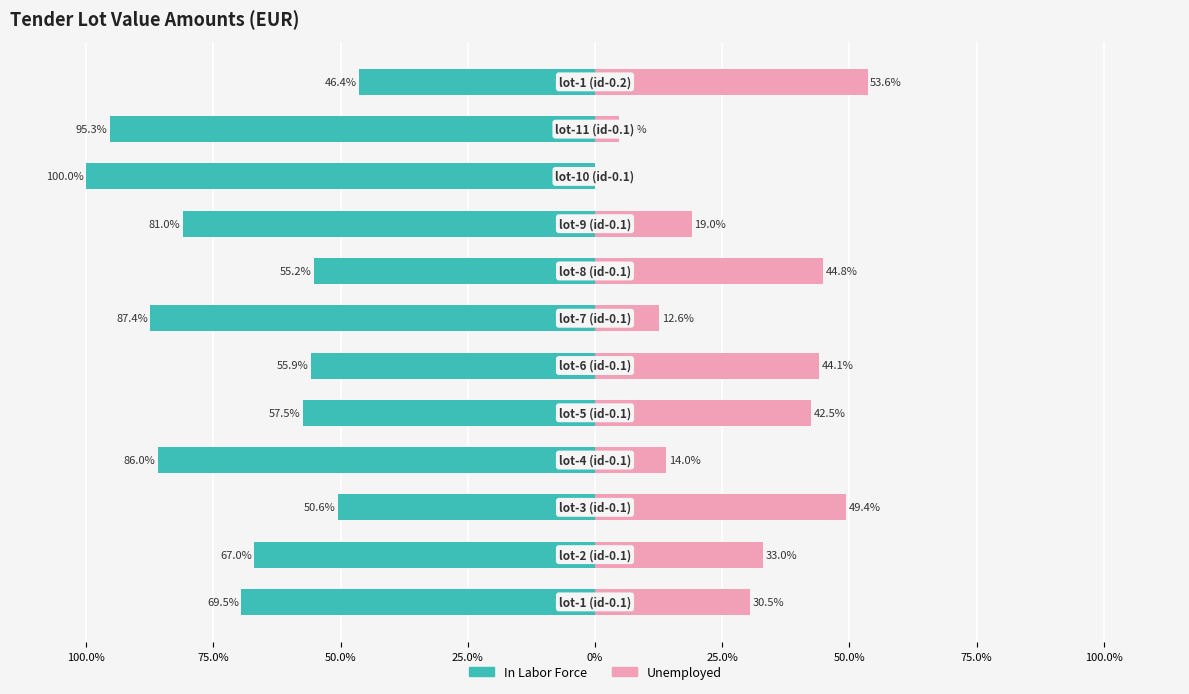

How many data points in Unemployed are above 33?

5